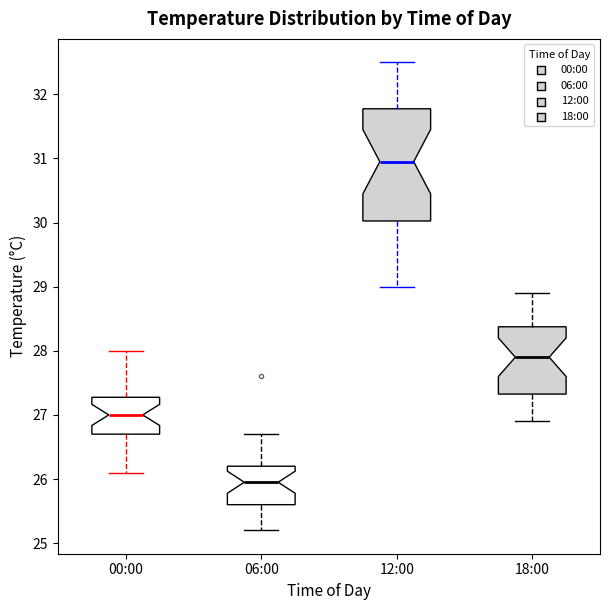

Reading left to right, transcribe this box plot: for each box, give where its median line is, the range the box spans, and where its two whiskers end, as read against the y-axis. The values are not printed on the chart, so give them approximately, as read against the axis.

00:00: median 27.0, box 26.7 to 27.3, whiskers 26.1 to 28.0
06:00: median 26.0, box 25.6 to 26.2, whiskers 25.2 to 26.7
12:00: median 31.0, box 30.0 to 31.8, whiskers 29.0 to 32.5
18:00: median 27.9, box 27.3 to 28.4, whiskers 26.9 to 28.9